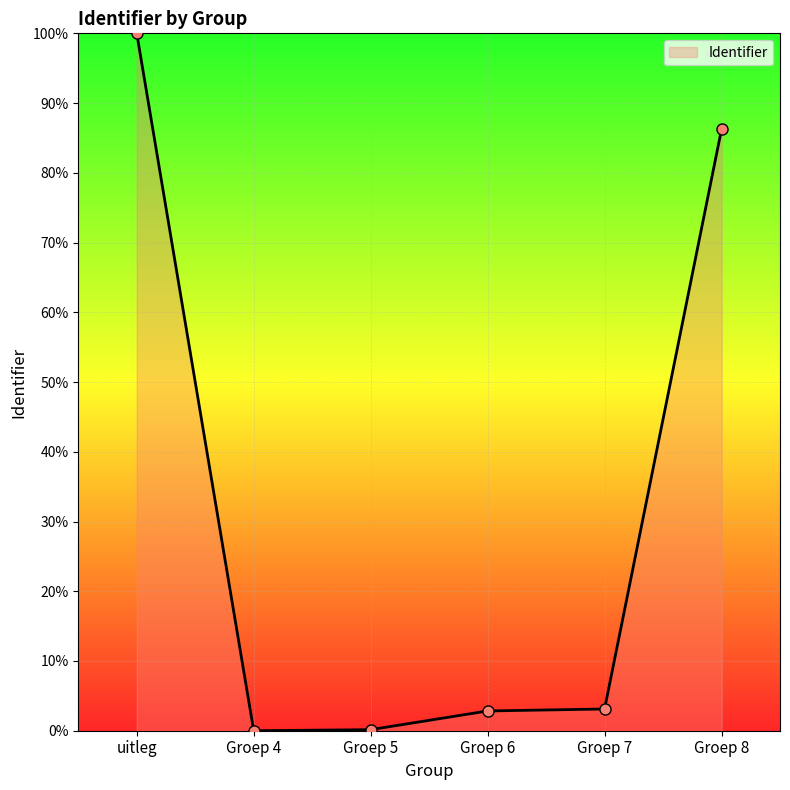

What is the sum of all values?

192.3